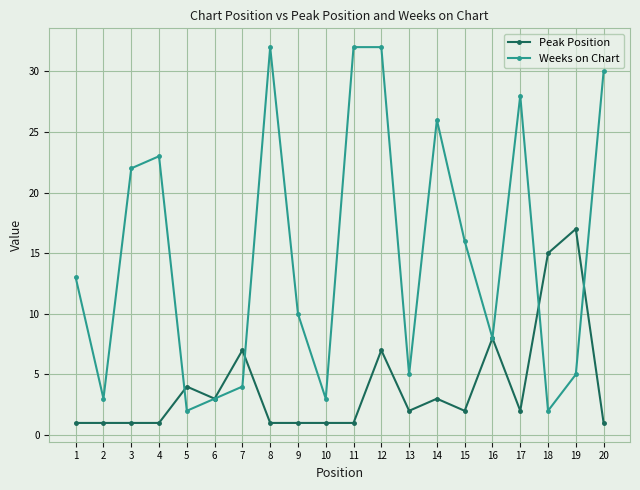

What is the highest value of the Weeks on Chart series?

32